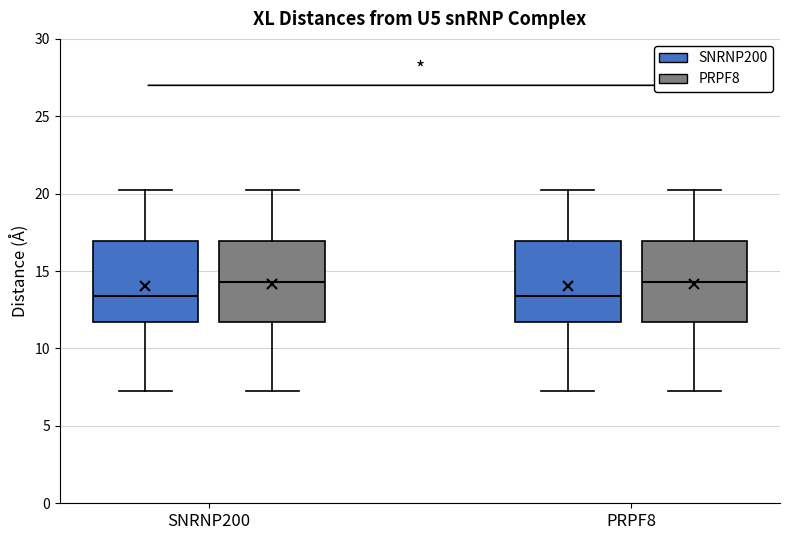

Where is the lower edge of the box for PRPF8 (PRPF8) on the y-axis? The values are not printed on the chart, so give them approximately, as read against the axis.

11.5